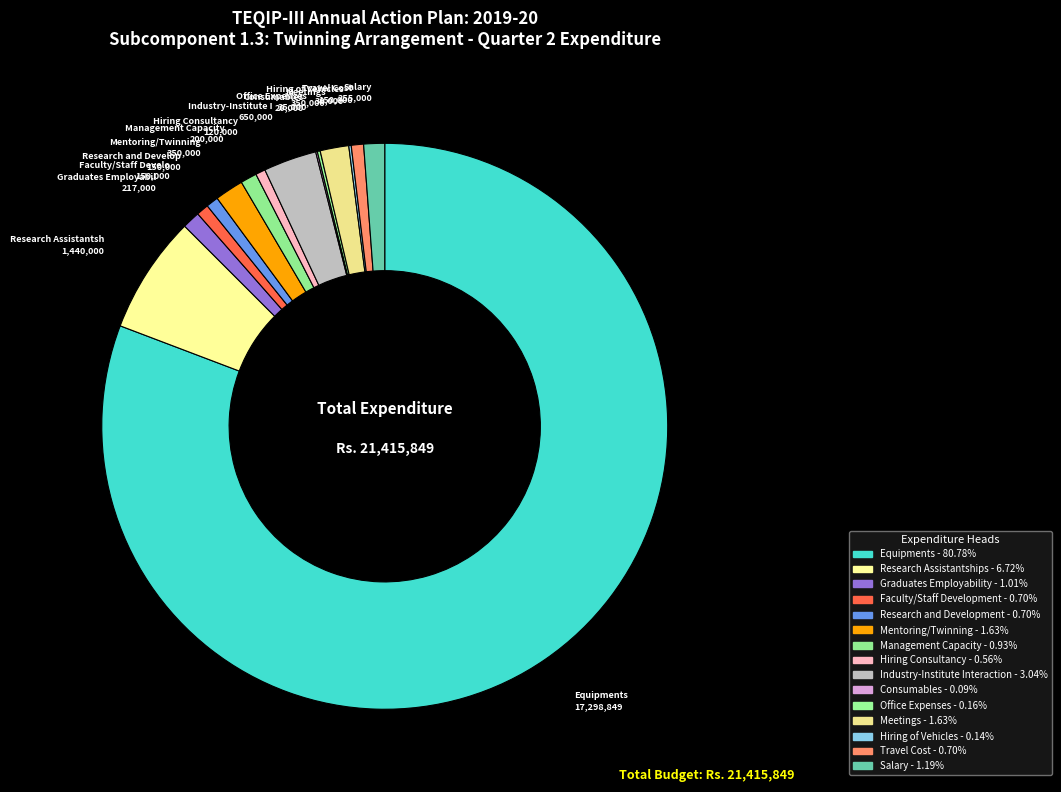

What is the change in value from Faculty/Staff Development to Consumables?

-130000